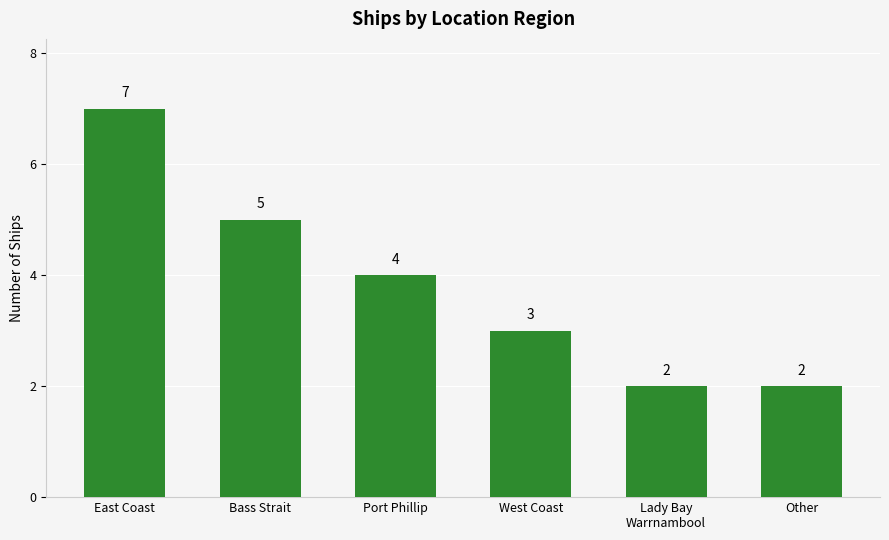

True or false: the data shows 4 at Port Phillip.

True